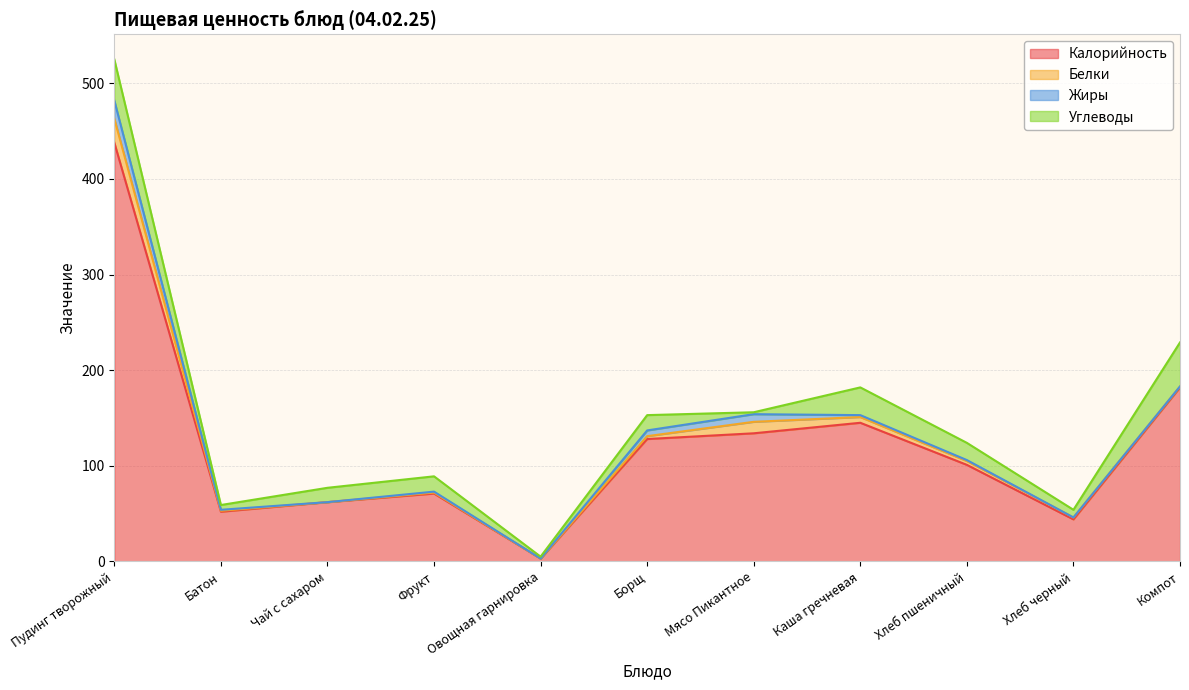

At Каша гречневая, list the series in order from smallest to largest.

Жиры, Белки, Углеводы, Калорийность